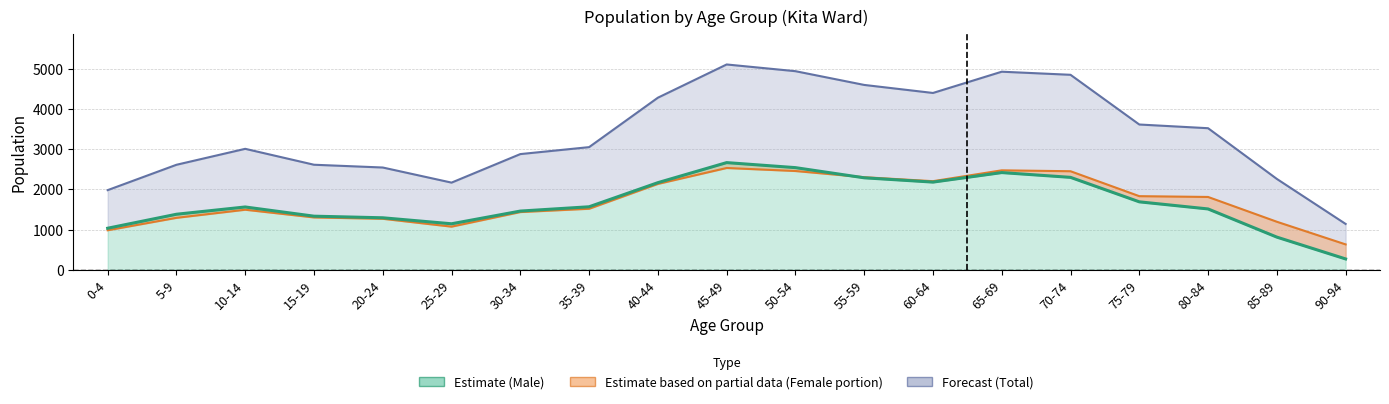

What is the total value across all series at 45-49?

10303.2